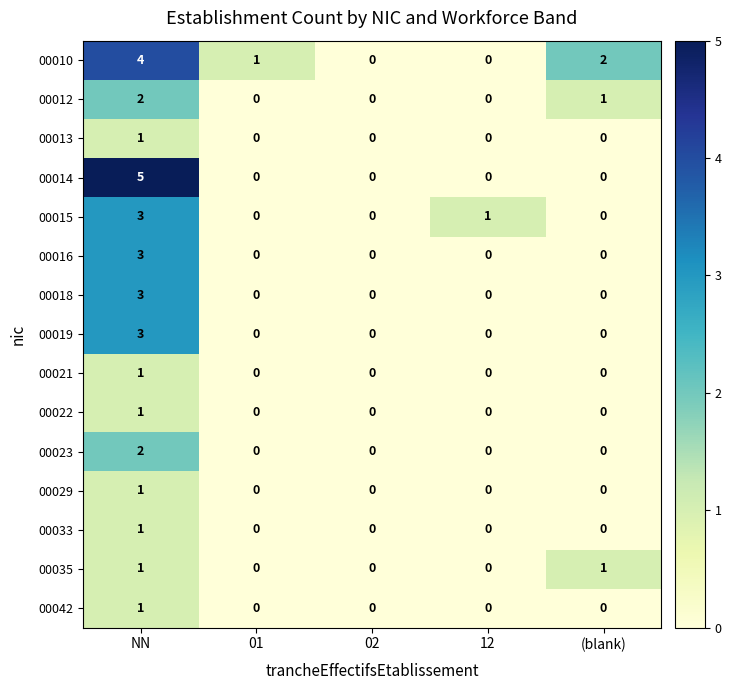

What is the sum of the 00012 values at NN and (blank)?

3